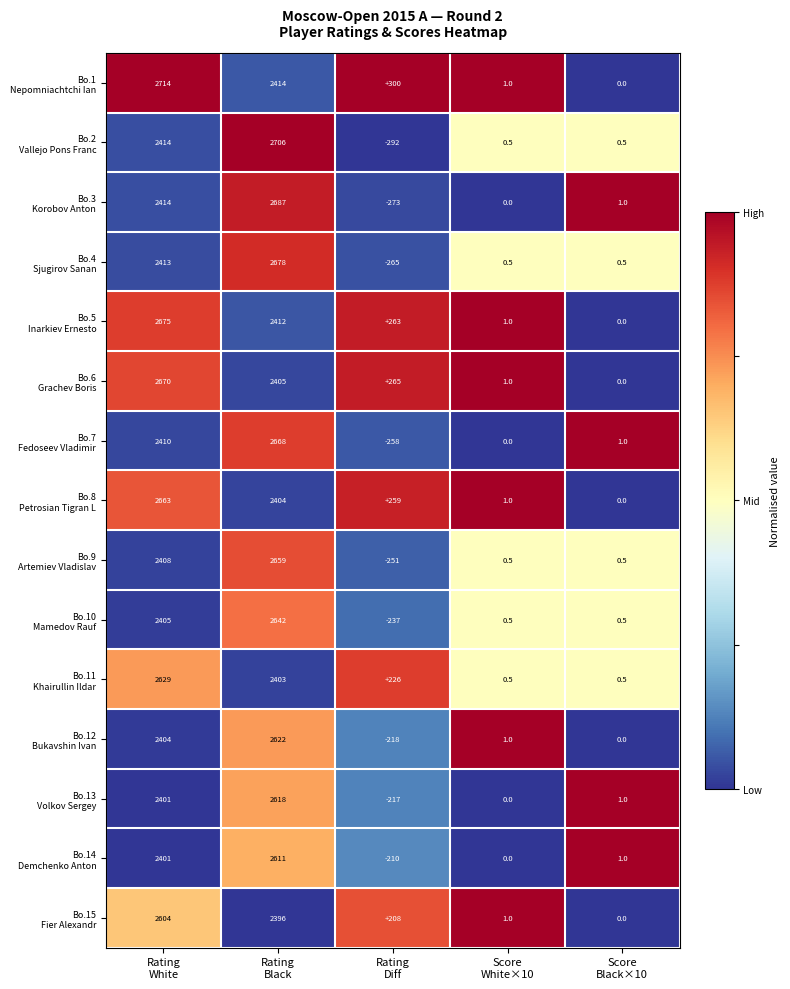

What is the minimum value shown in the chart?

-292.0